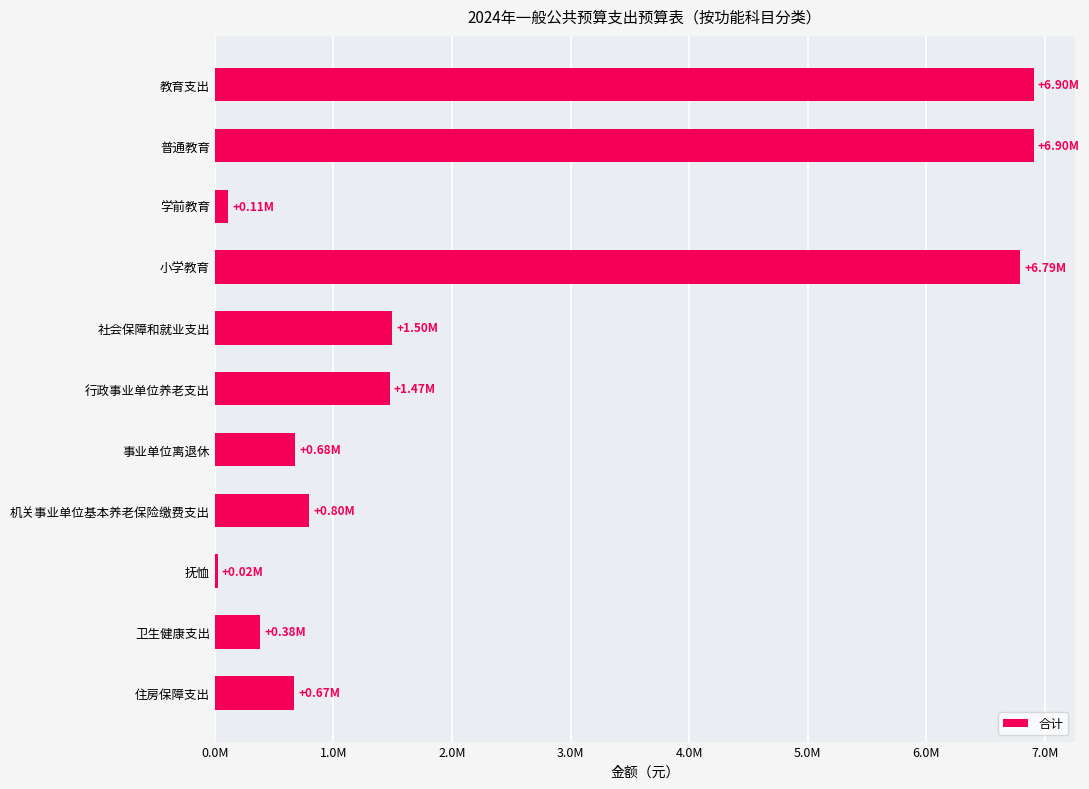

Are the bars horizontal?

Yes